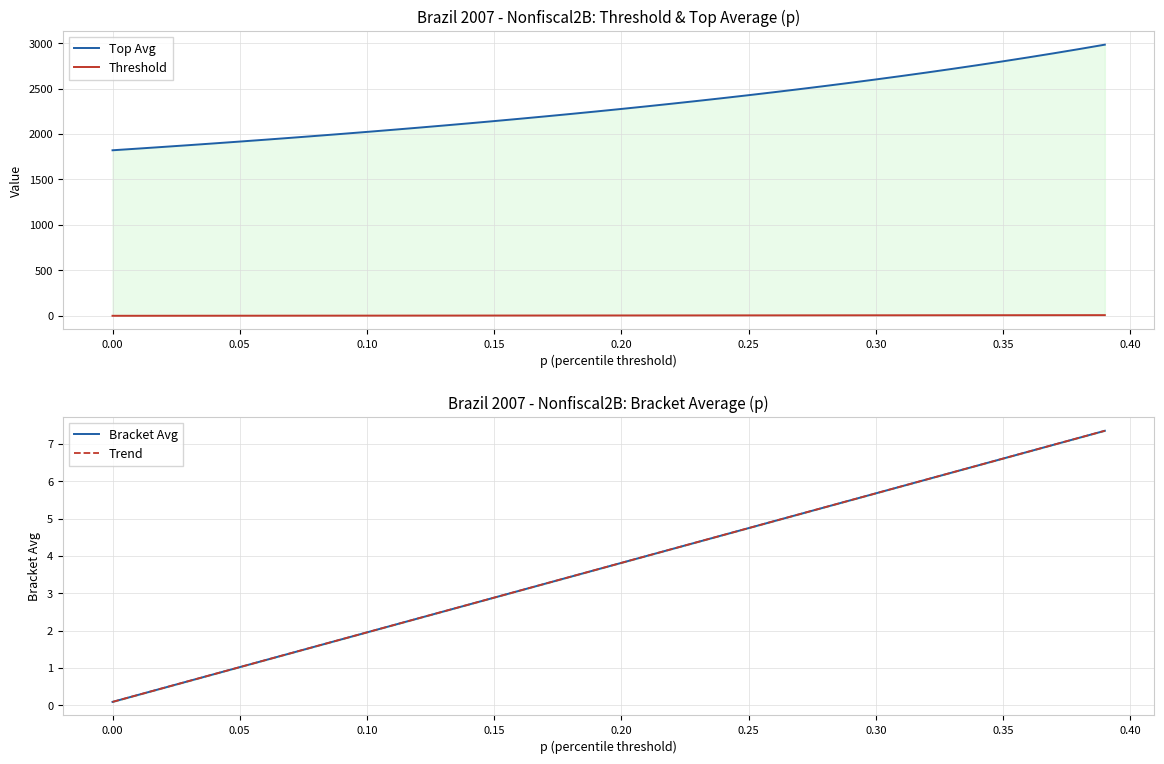

What is the value of the Bracket Avg point at the 39th from the left?

7.2